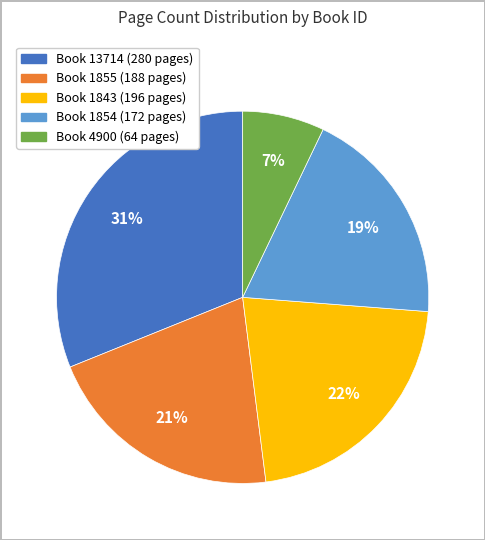

To the nearest percent, what is the average slice percentage?

20%